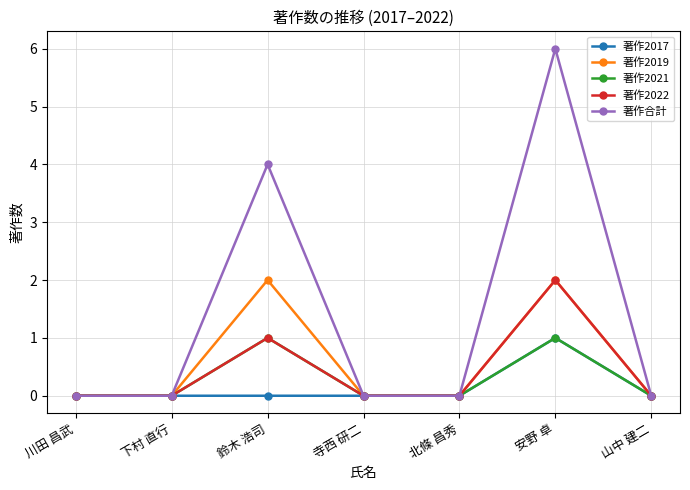

What is the average value of the 著作合計 series?

1